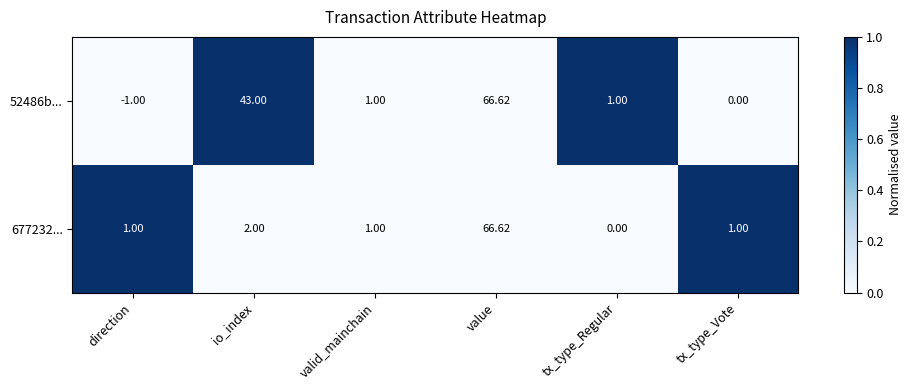

Where does the 52486b... series first go above 1?

io_index